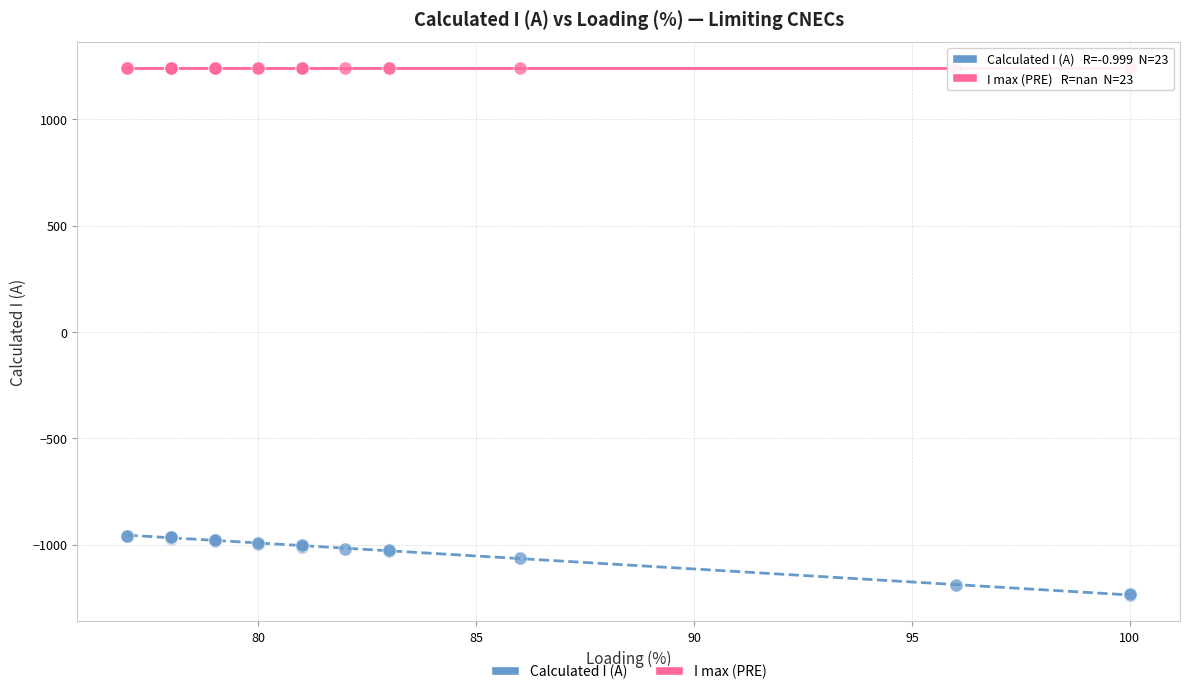

In the Calculated I (A) series, what Y value is closest to -1097?

-1062